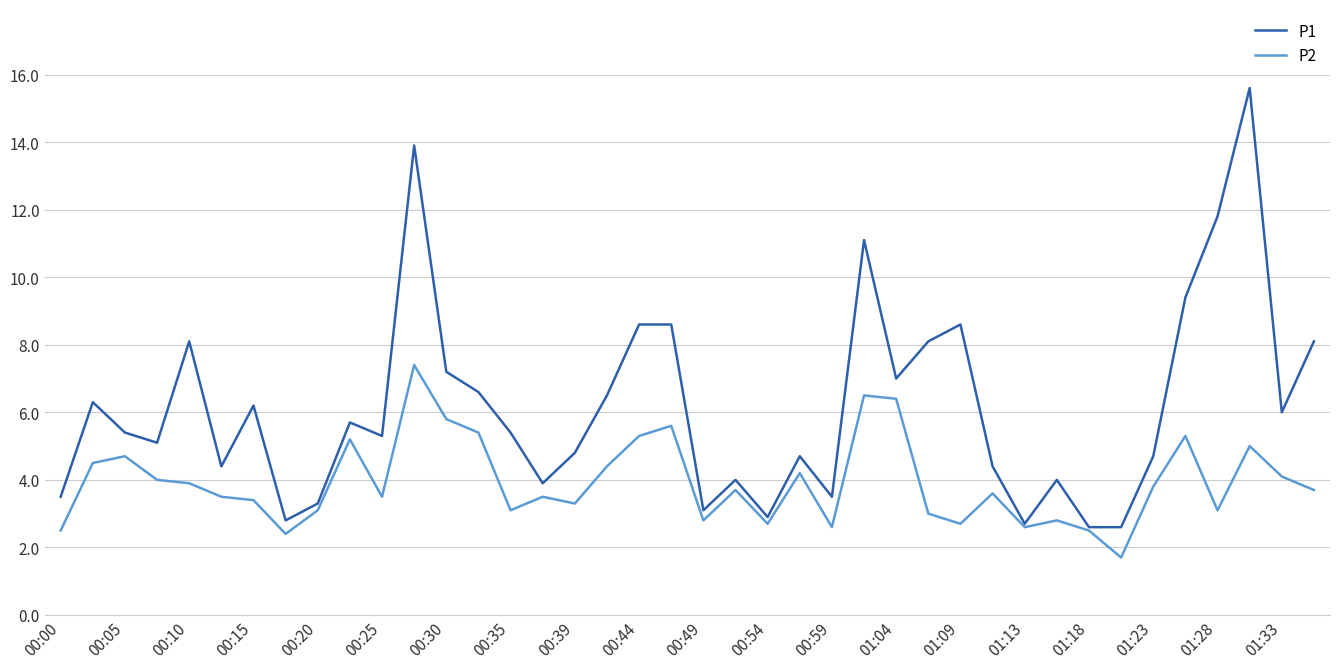

What is the smallest value displayed?

1.7